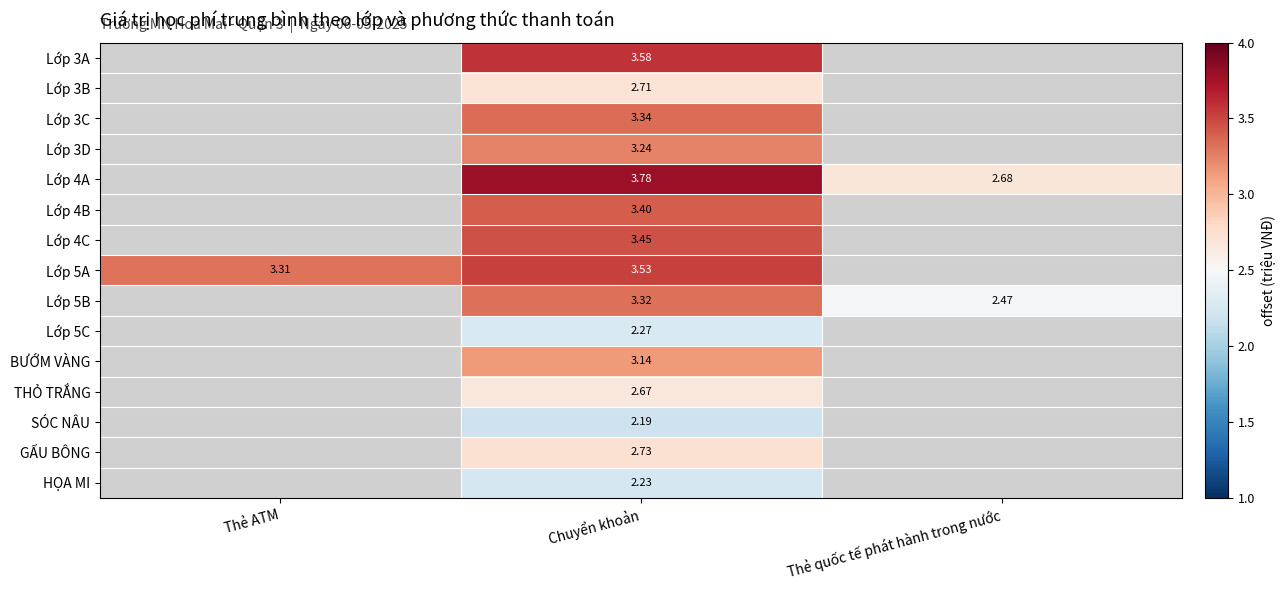

How many positive values does the Lớp 5C series have?

1